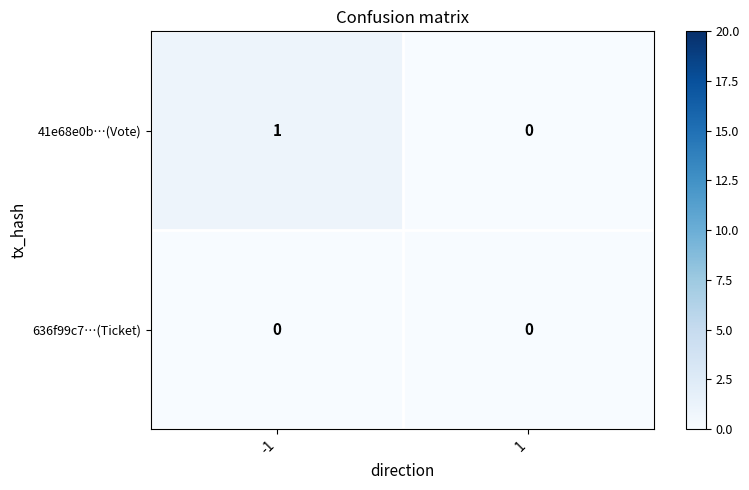

Between -1 and 1, which series saw the biggest shift?

41e68e0b…(Vote)